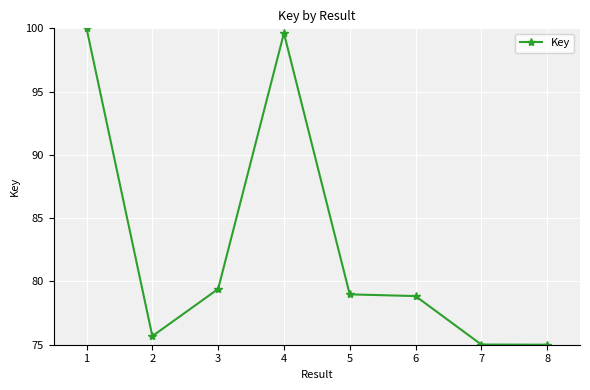

Reading right to left, list all the values displayed in this chart.

75.0	75.0	78.8	79.0	99.6	79.4	75.7	100.0